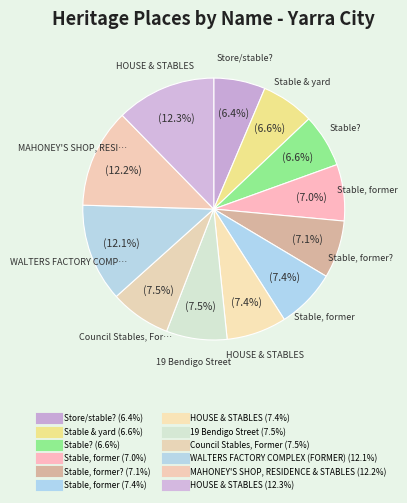

How many segments does this pie chart have?

12